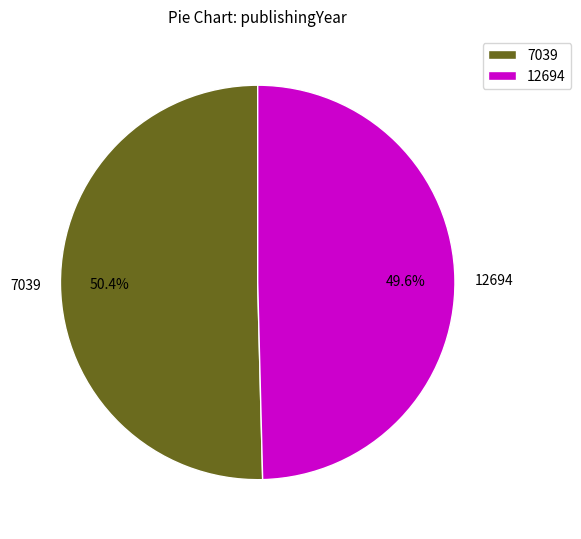

Rank the categories by value from highest to lowest.

7039, 12694